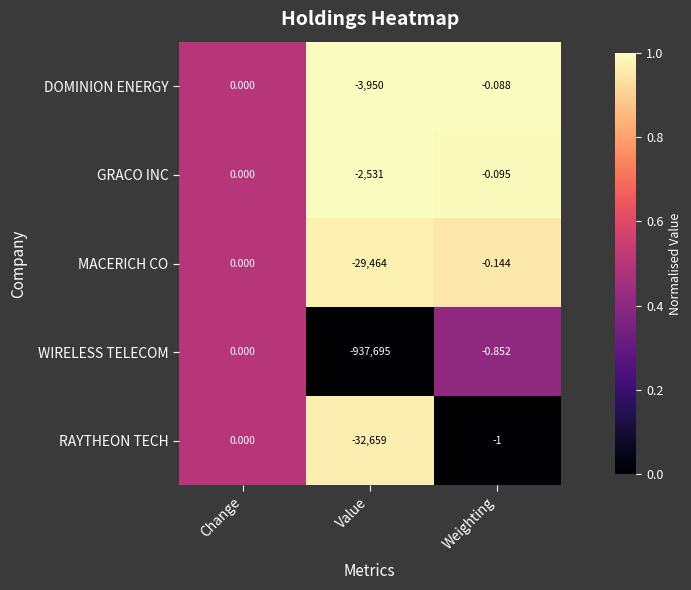

Rank the series at Weighting from highest to lowest value.

DOMINION ENERGY, GRACO INC, MACERICH CO, WIRELESS TELECOM, RAYTHEON TECH